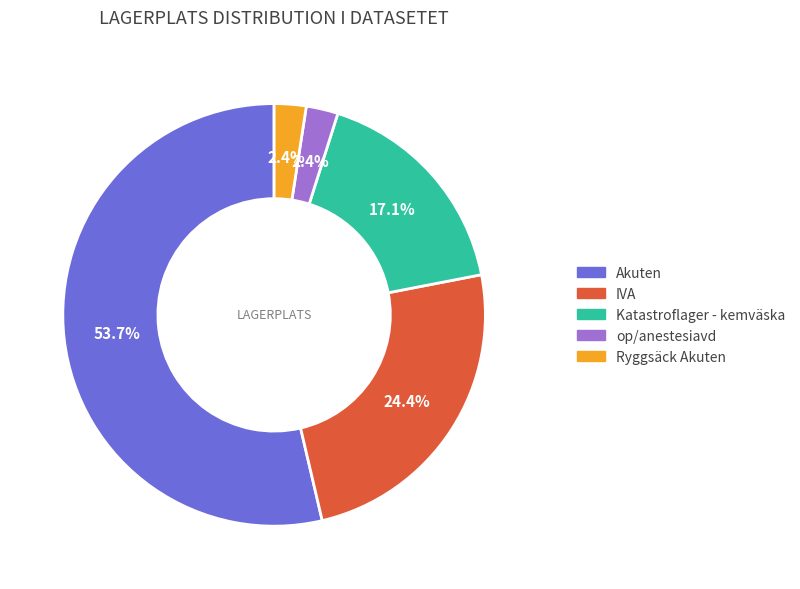

How many slices are in this pie chart?

5